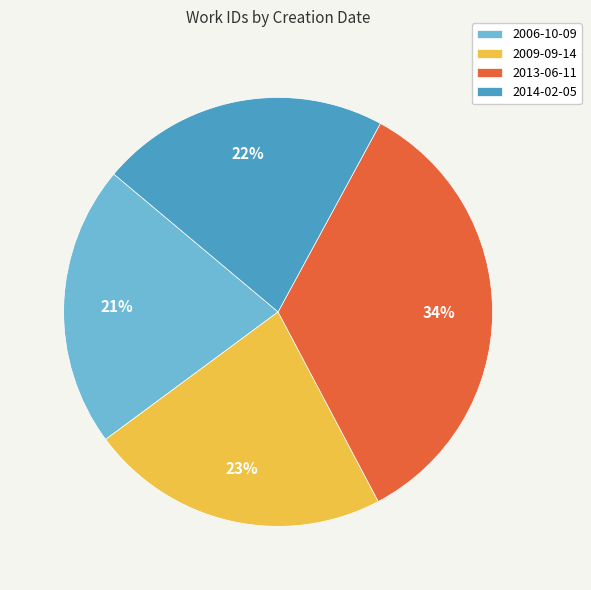

Which category has the smallest portion of the pie?

2006-10-09